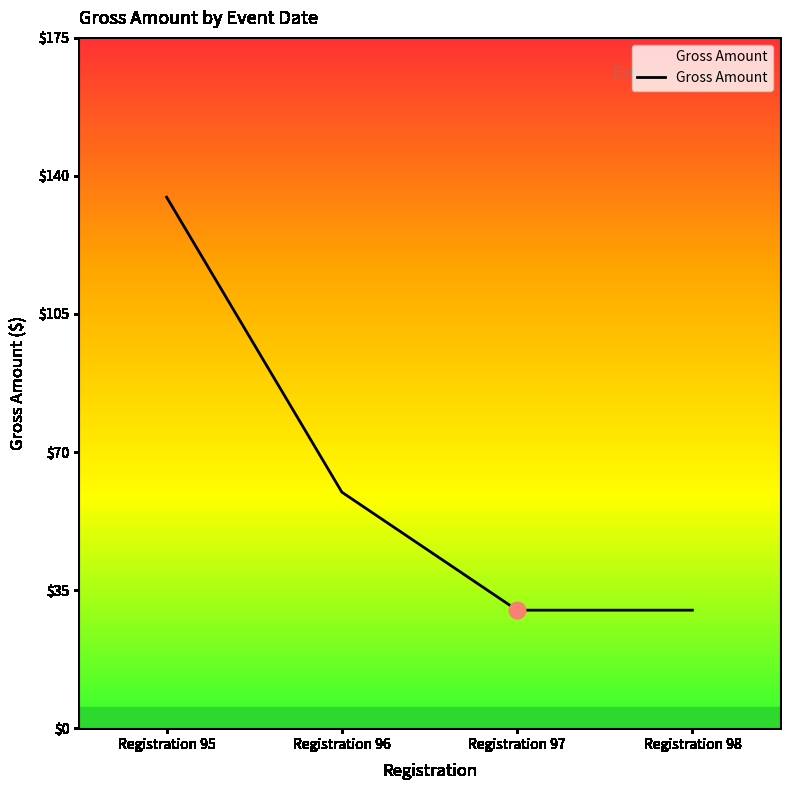

How many series are shown in this chart?

1